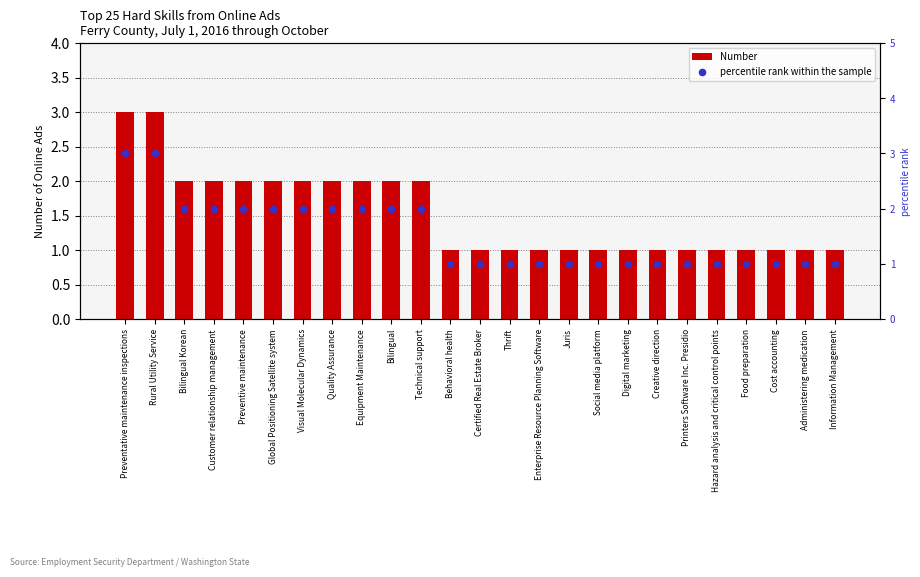

At which category is the sum across all series the highest?

Preventative maintenance inspections